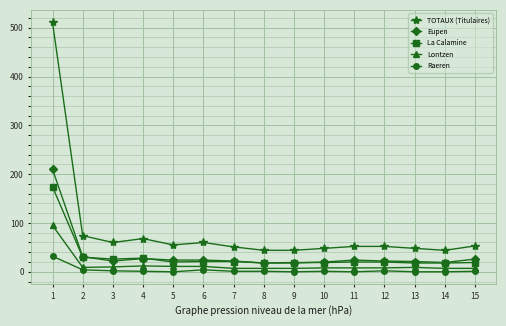

Does the chart have visible grid lines?

Yes